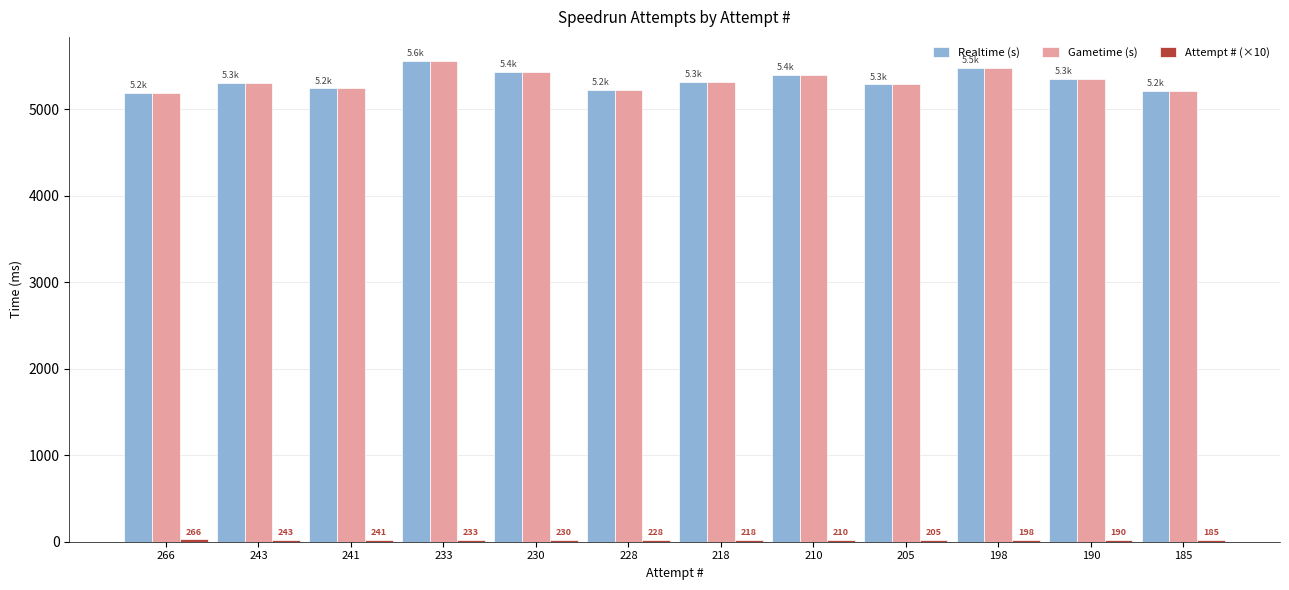

At how many categories does at least one series exceed 797?

12